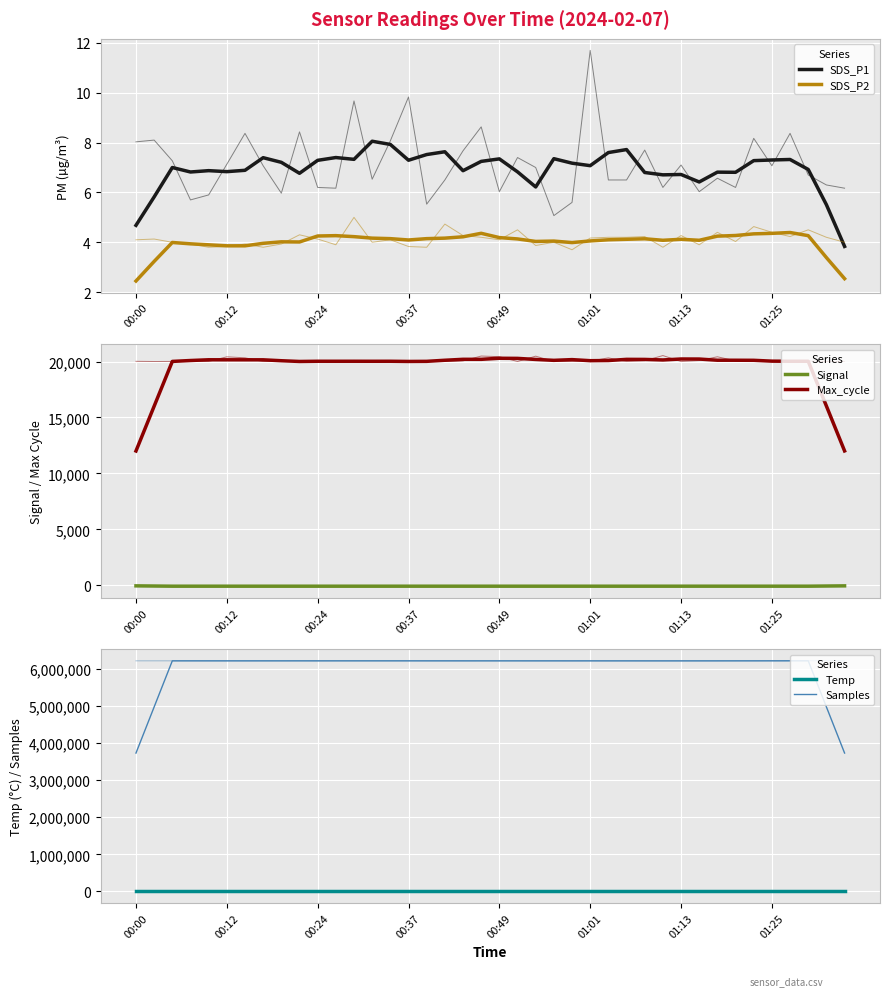

List the series in order of their peak value, lowest first.

Signal, SDS_P2, Temp, SDS_P1, Max_cycle, Samples